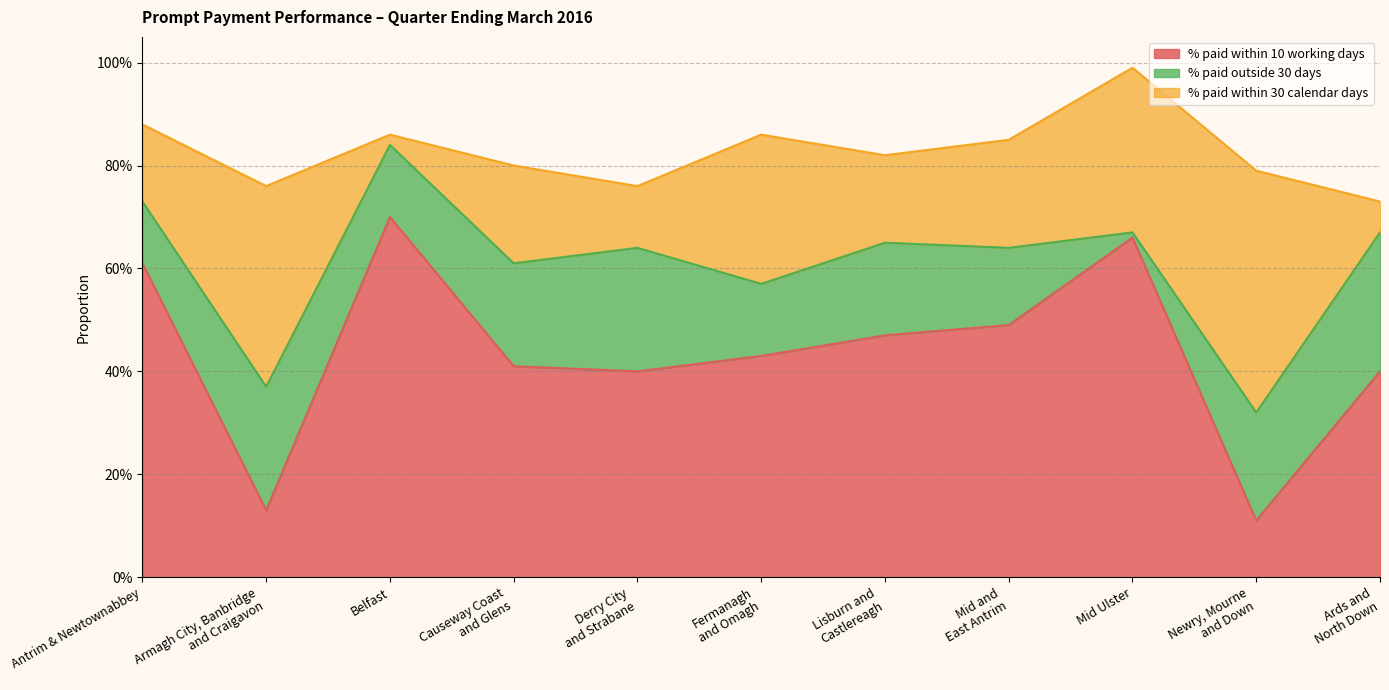

At which label is % paid within 10 working days closest to 0?

Newry, Mourne
and Down